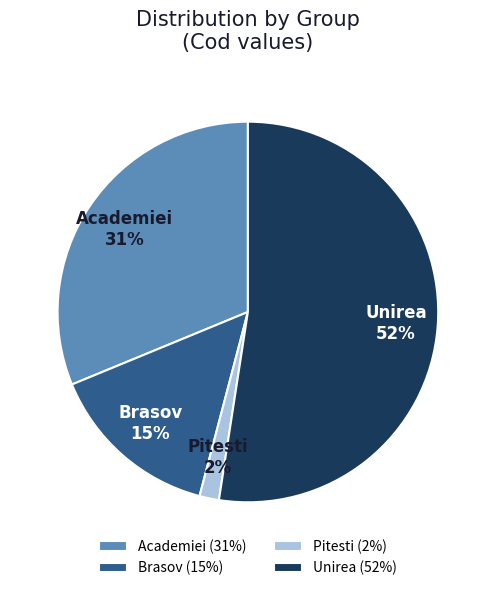

Do Pitesti and Academiei together represent more than half of the pie?

No